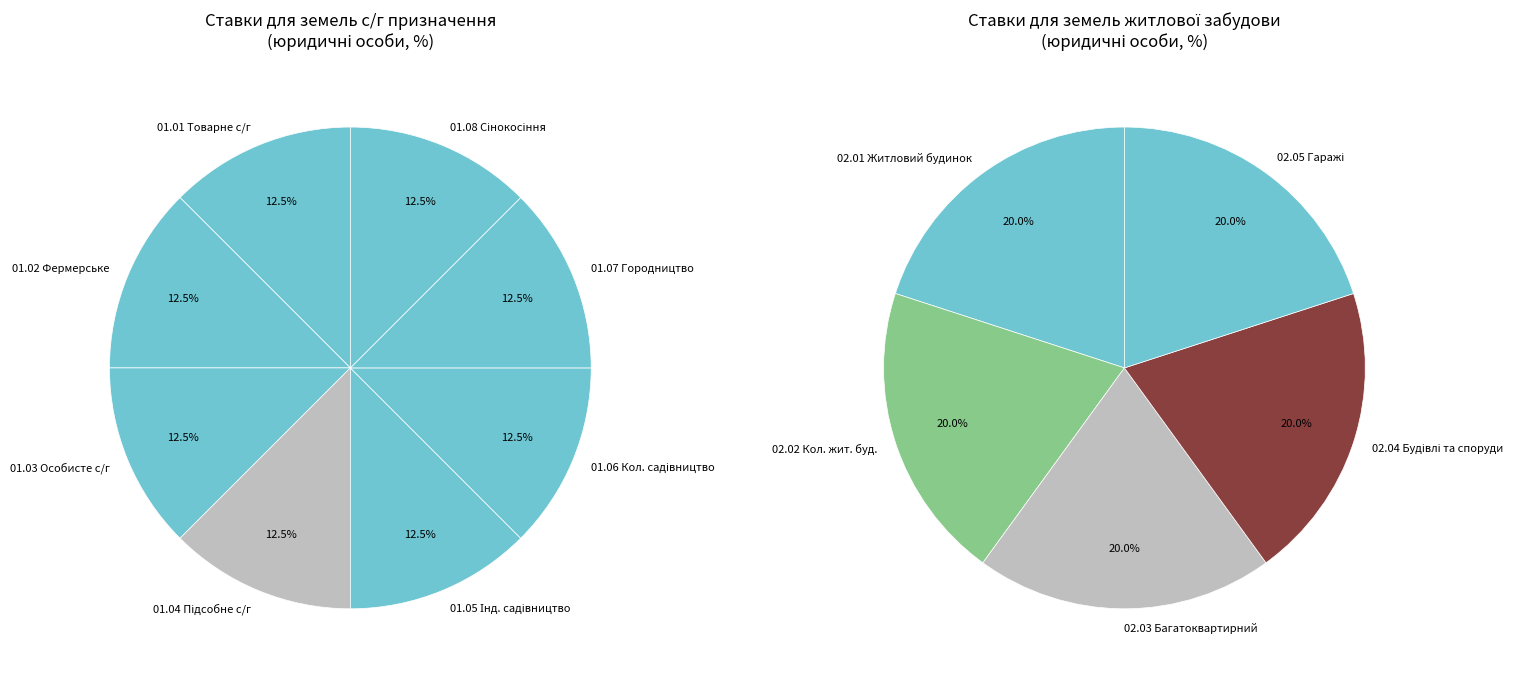

Is there any slice that represents more than half of the pie?

No